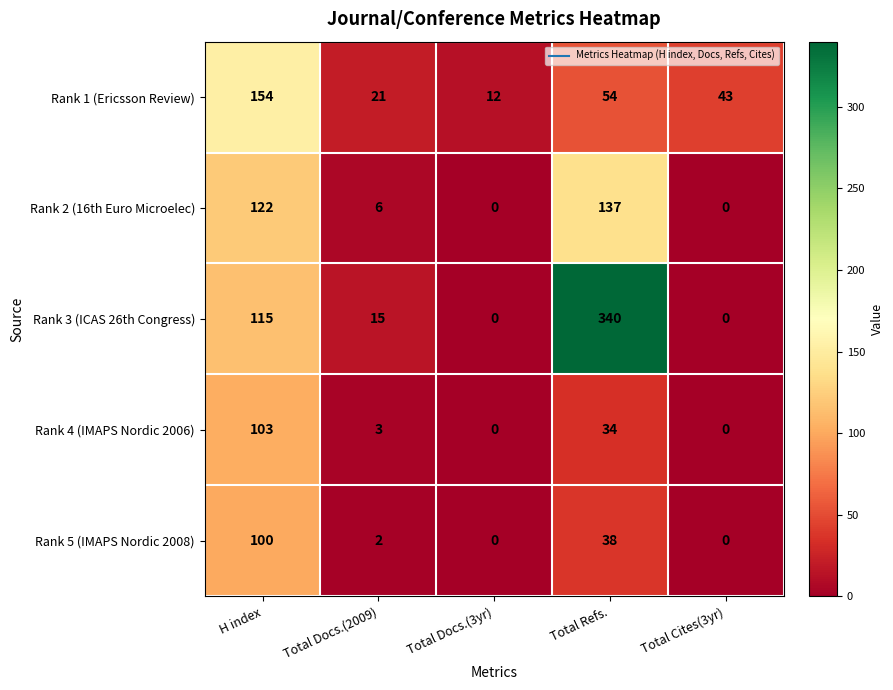

Which category has the highest value in the Rank 2 (16th Euro Microelec) series?

Total Refs.